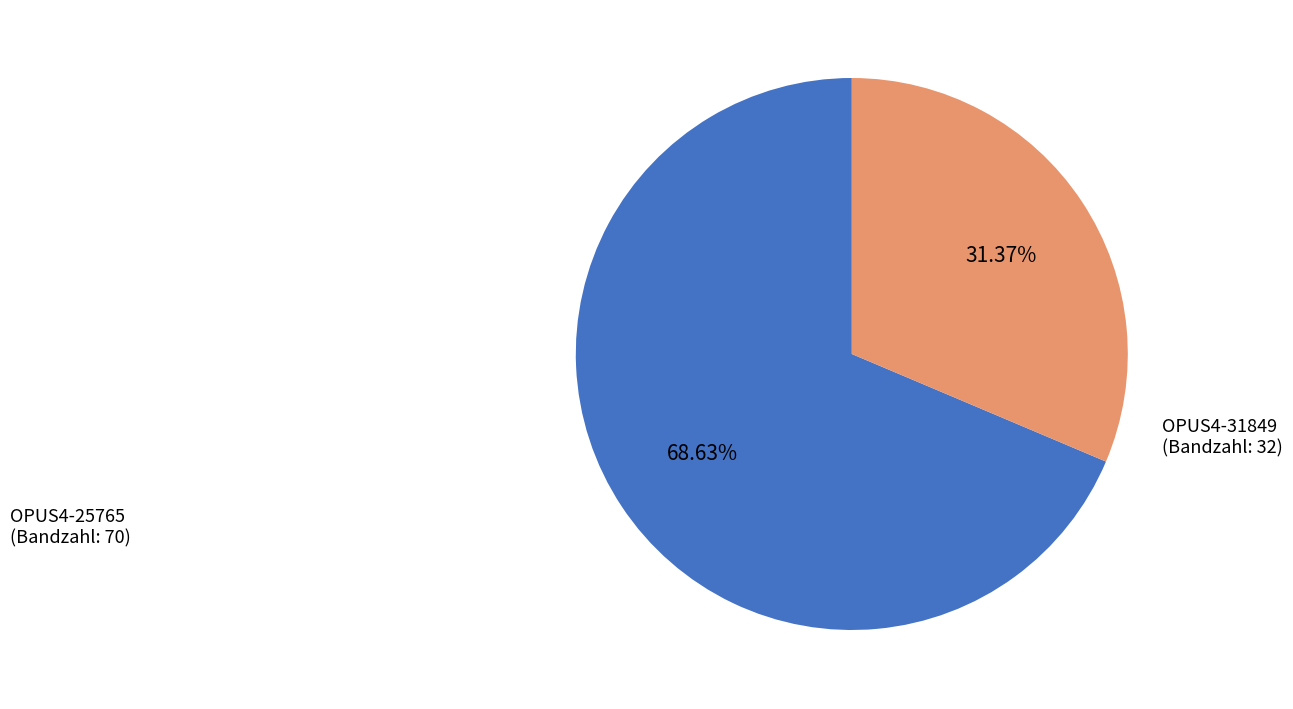

Is there a majority slice in this chart?

Yes